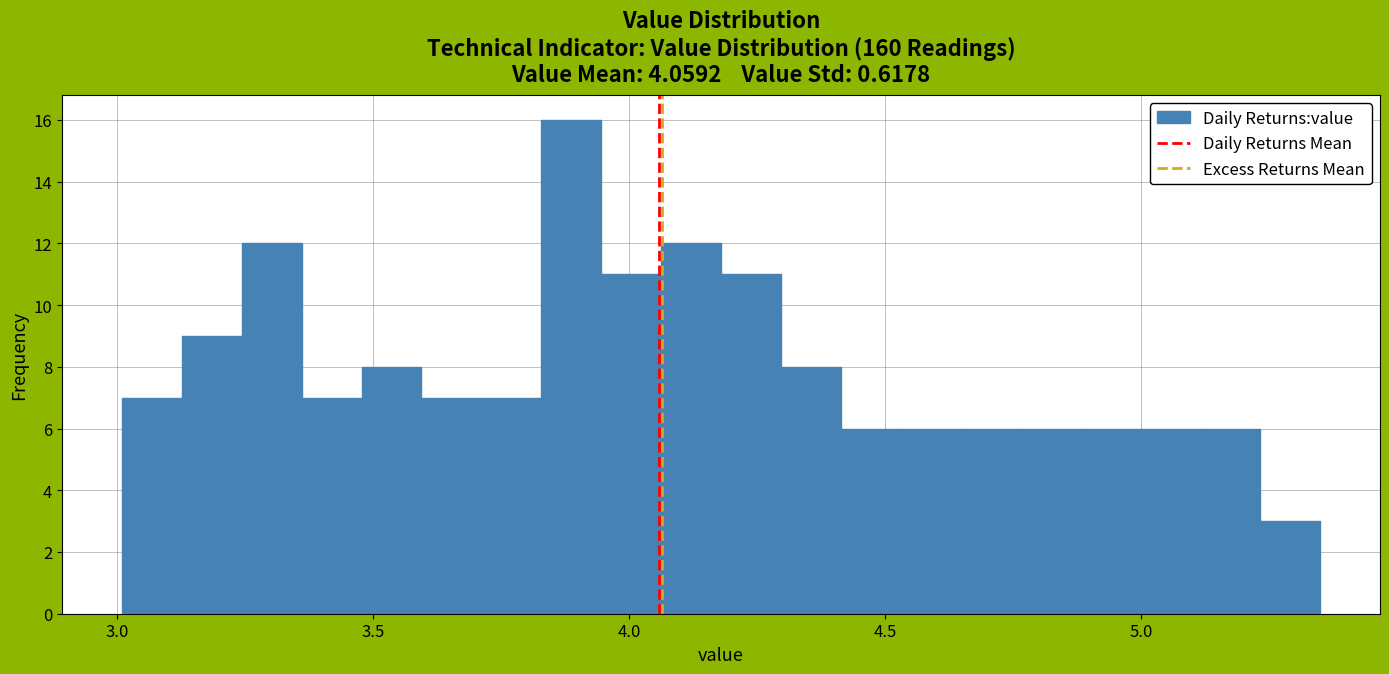

Around what value on the x-axis is the tallest bar? Give the approximate position of its centre, as read against the axis.

3.90